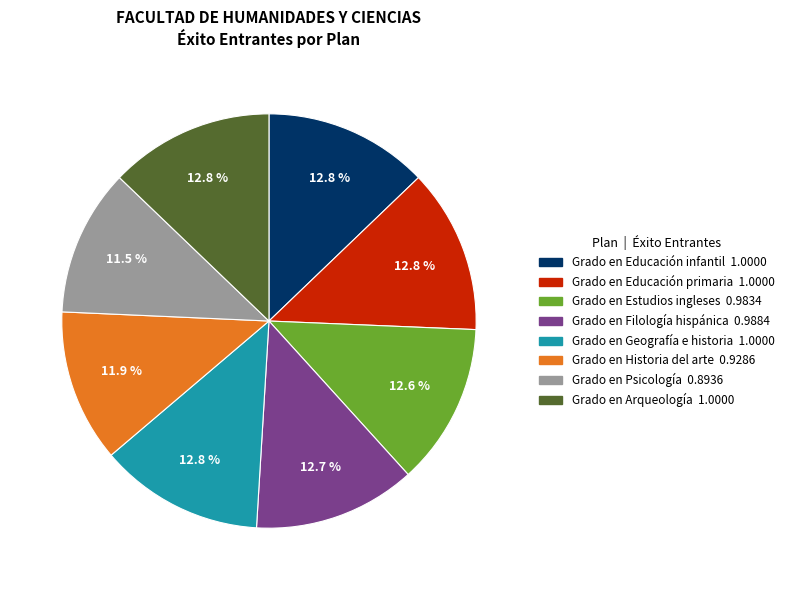

To the nearest percent, what is the average slice percentage?

12%